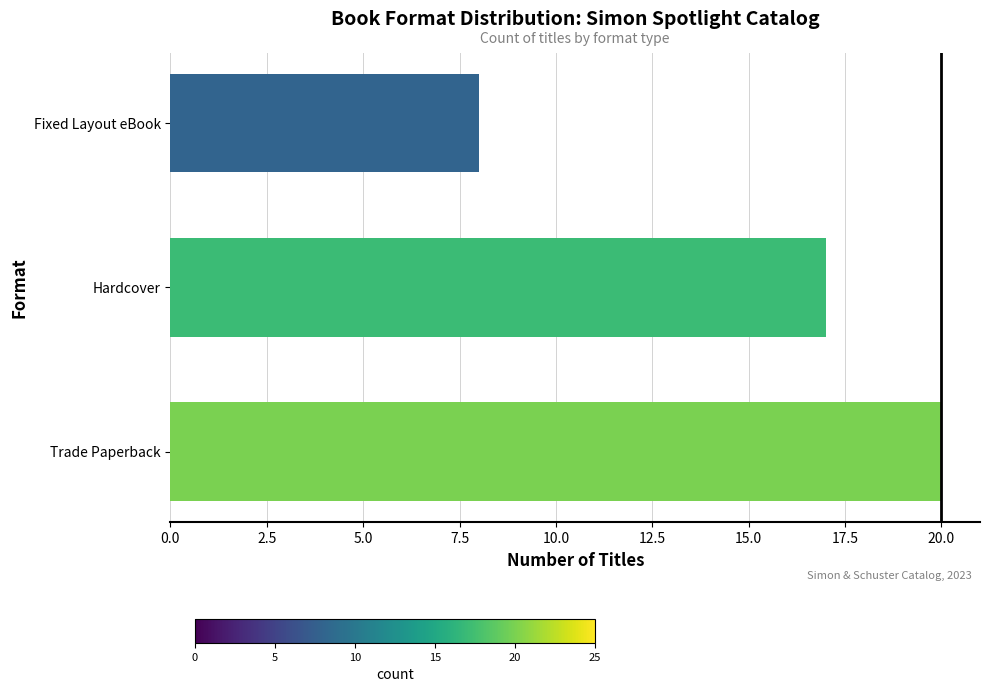

How many values are below 17?

1